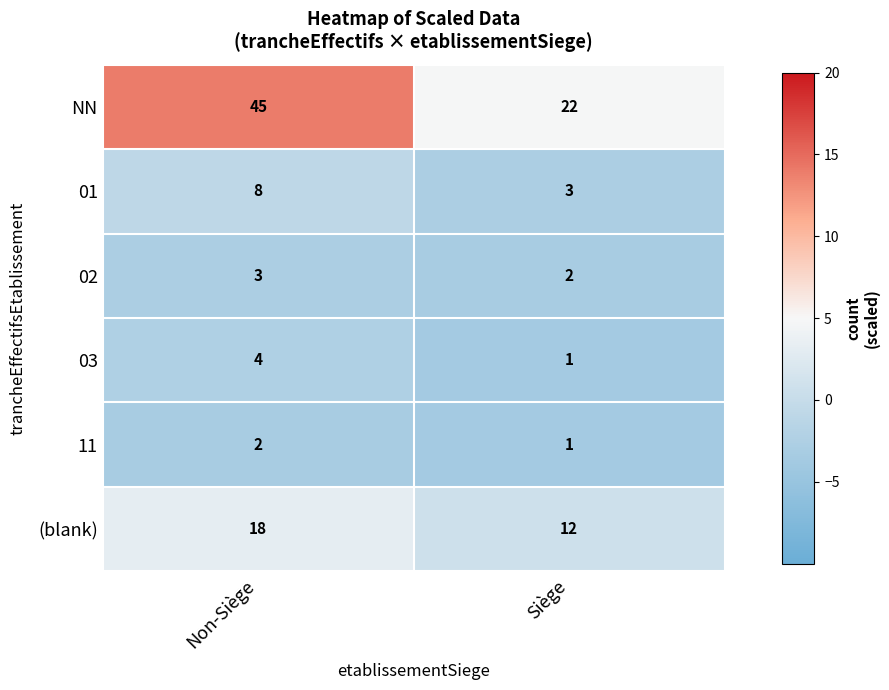

Is it true that NN equals 68 at Non-Siège?

False